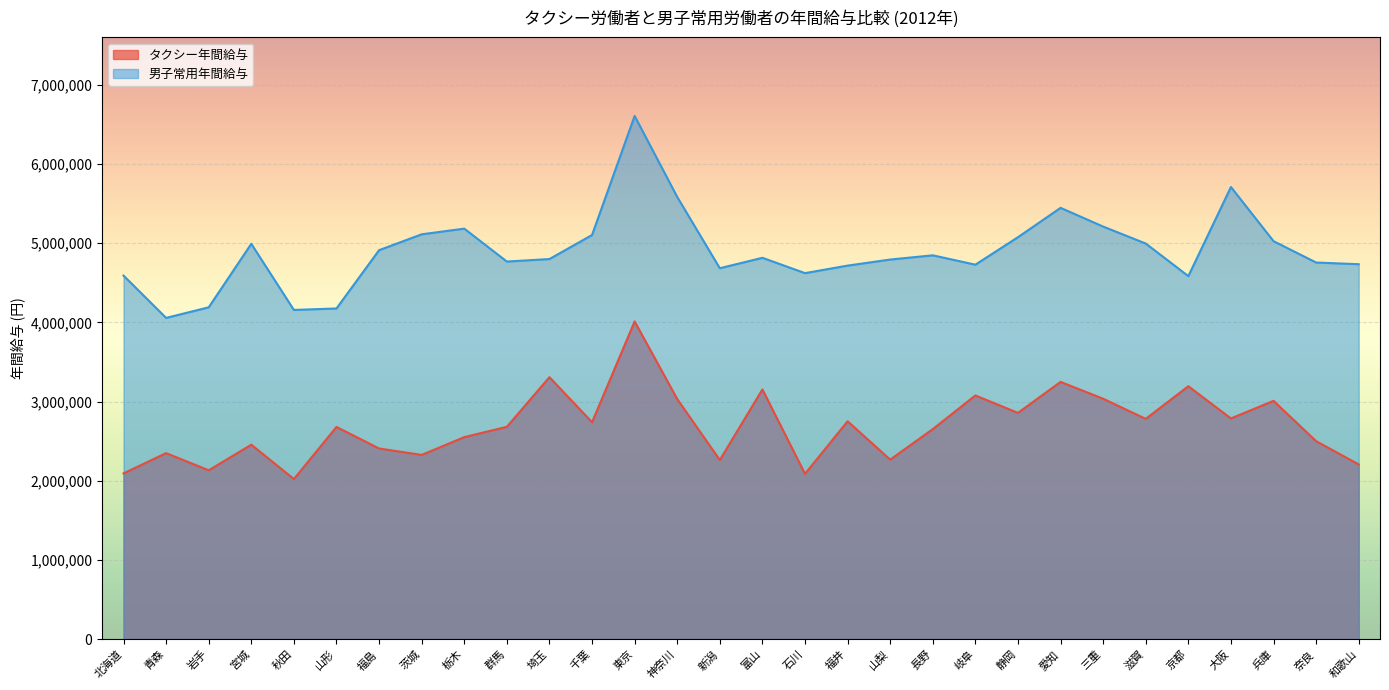

What is the smallest value displayed?

2020900